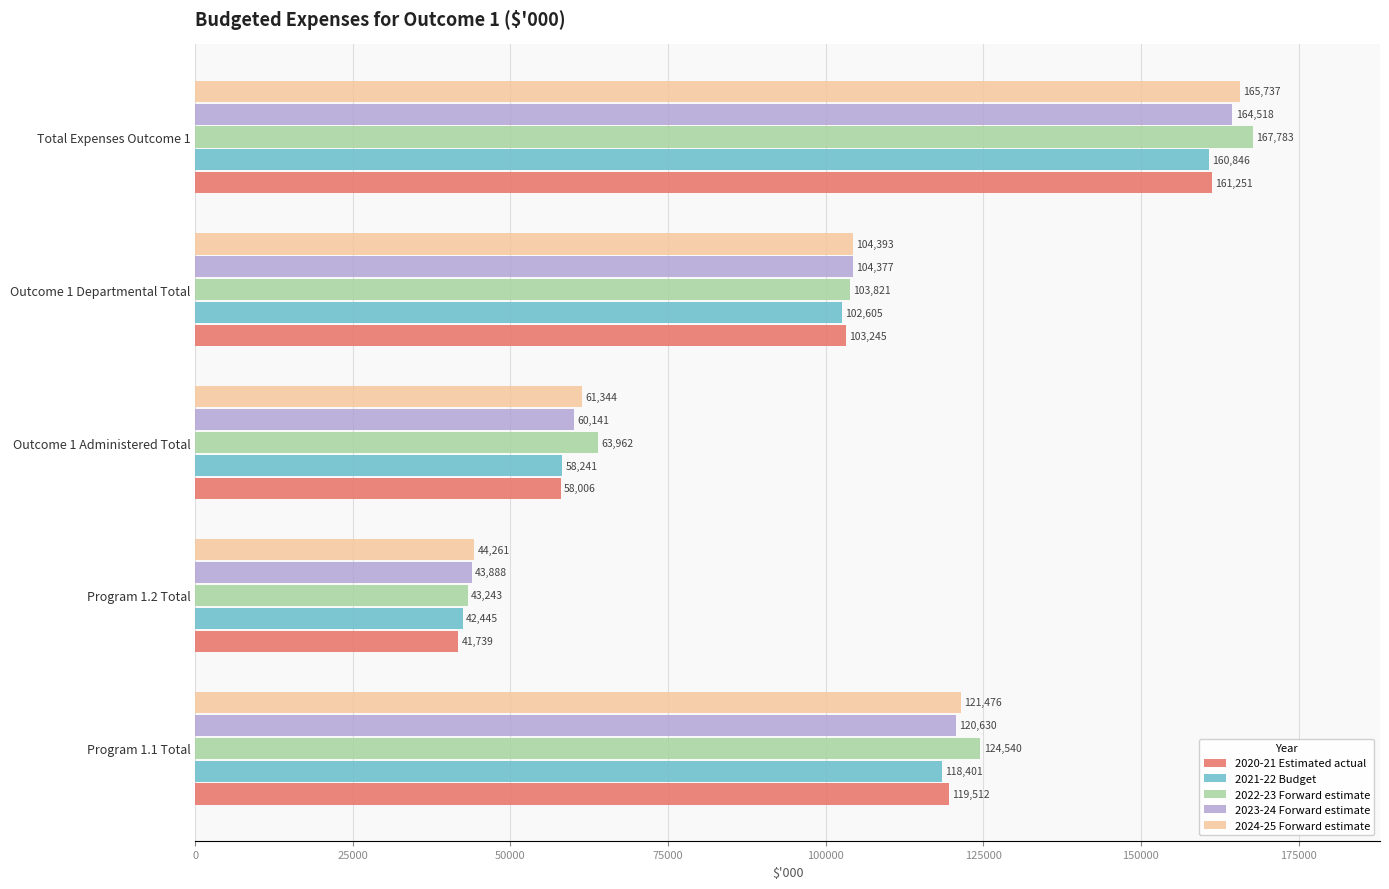

What are all the series names shown in the legend?

2020-21 Estimated actual, 2021-22 Budget, 2022-23 Forward estimate, 2023-24 Forward estimate, 2024-25 Forward estimate